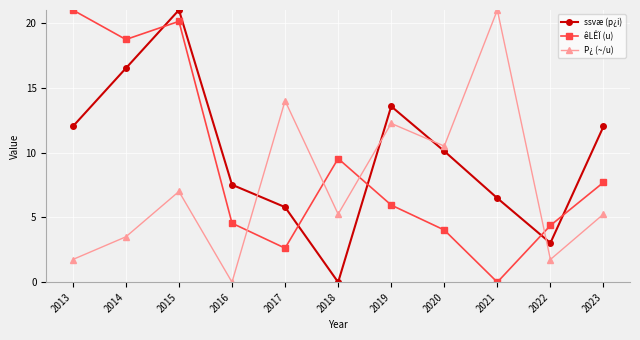

How many interior local peaks does the P¿ (~/u) series have?

4